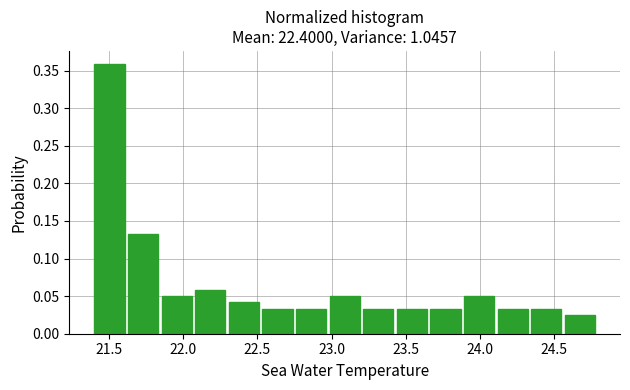

Reading left to right, list every bar in this chart as the range it spans on the x-axis followed by its height. Neither the bar edges nor the heights are printed on the chart, so give them approximately, as read against the axes.

21.40 to 21.65: 0.360
21.65 to 21.85: 0.135
21.85 to 22.10: 0.050
22.10 to 22.30: 0.060
22.30 to 22.55: 0.040
22.55 to 22.75: 0.035
22.75 to 23.00: 0.035
23.00 to 23.20: 0.050
23.20 to 23.45: 0.035
23.45 to 23.65: 0.035
23.65 to 23.90: 0.035
23.90 to 24.10: 0.050
24.10 to 24.35: 0.035
24.35 to 24.55: 0.035
24.55 to 24.80: 0.025